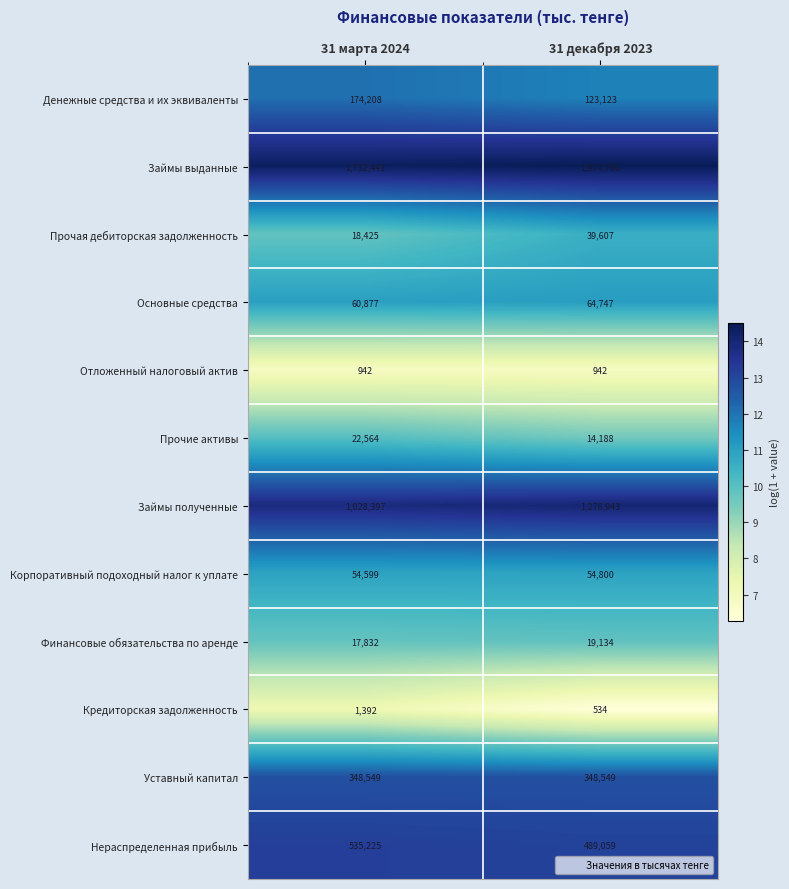

What is the difference between the highest and lowest values at 31 декабря 2023?

1974232